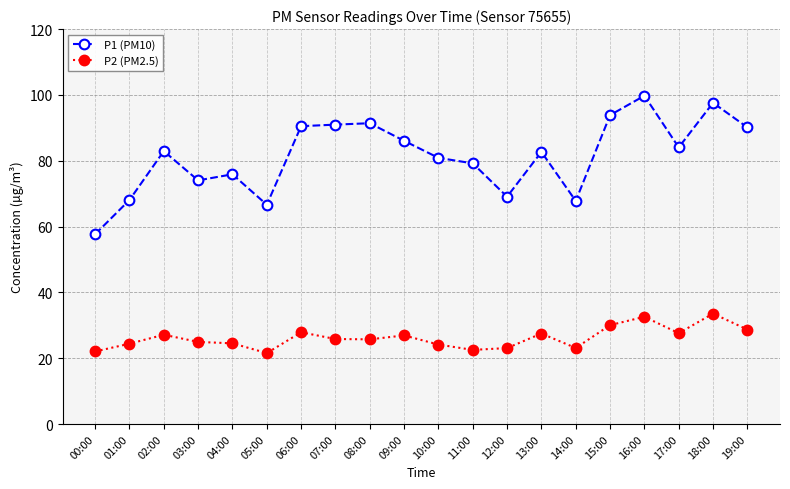

Which series has the widest spread of values?

P1 (PM10)